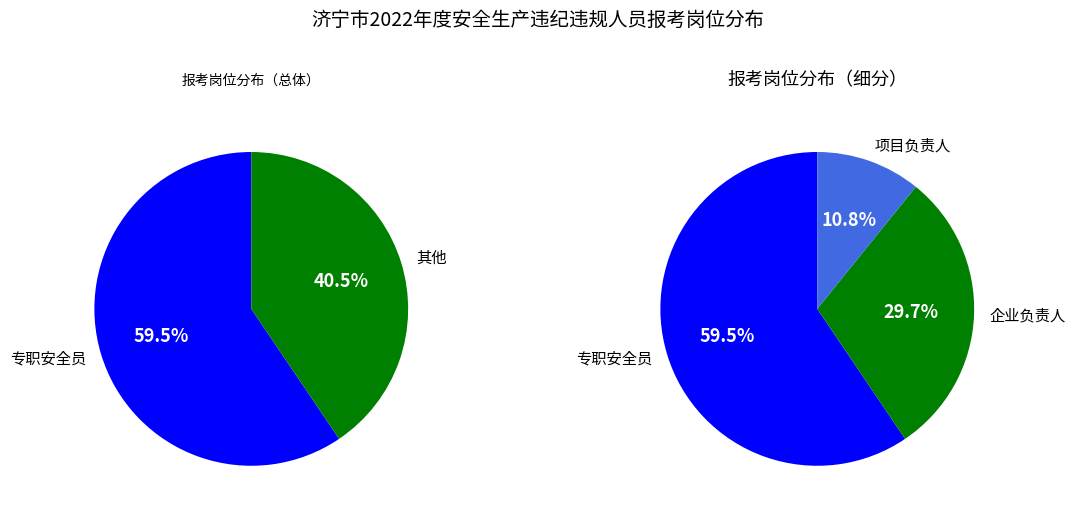

To the nearest percent, what percentage of the pie is 专职安全员?

59%